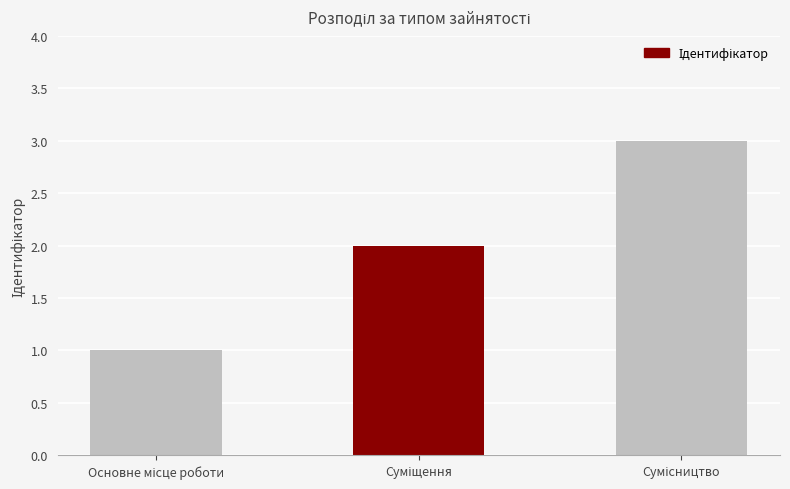

What is the sum of all values?

6